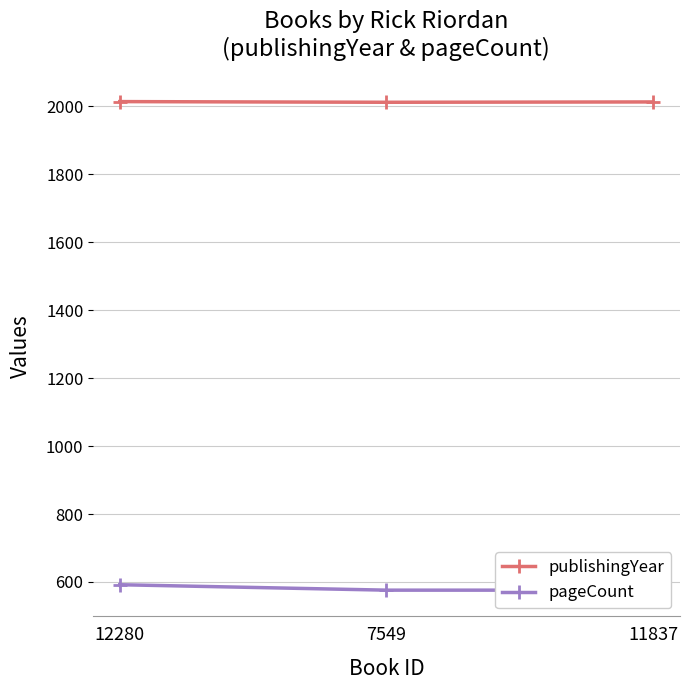

At which label does publishingYear first exceed 2012?

12280